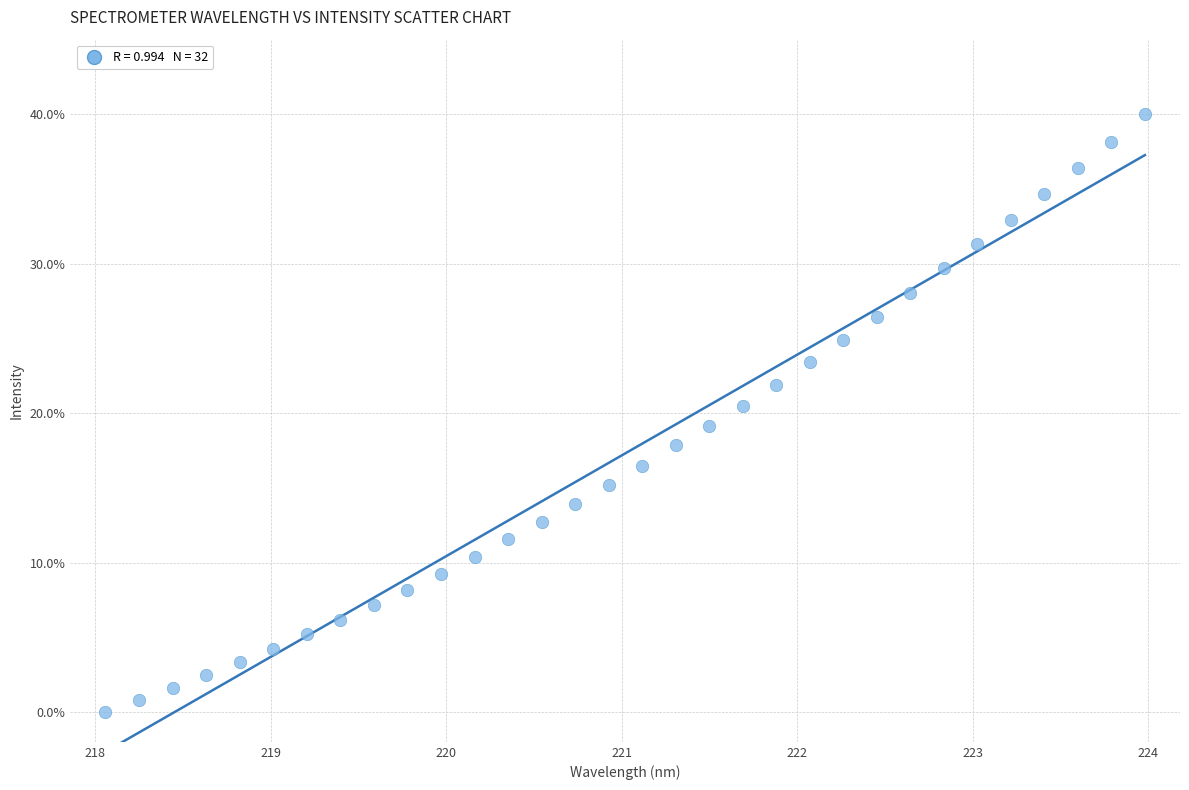

What is the range of Y values (max minus min)?

40.0